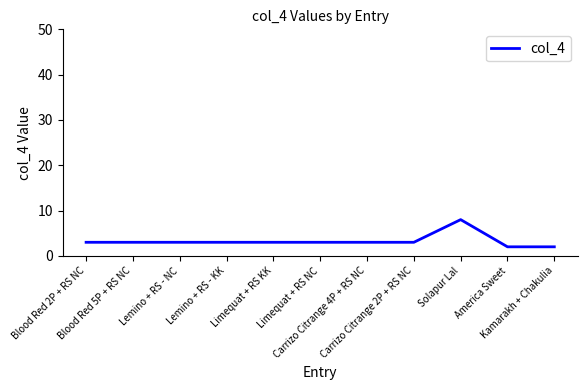

Is this an area chart (filled region under the line)?

No